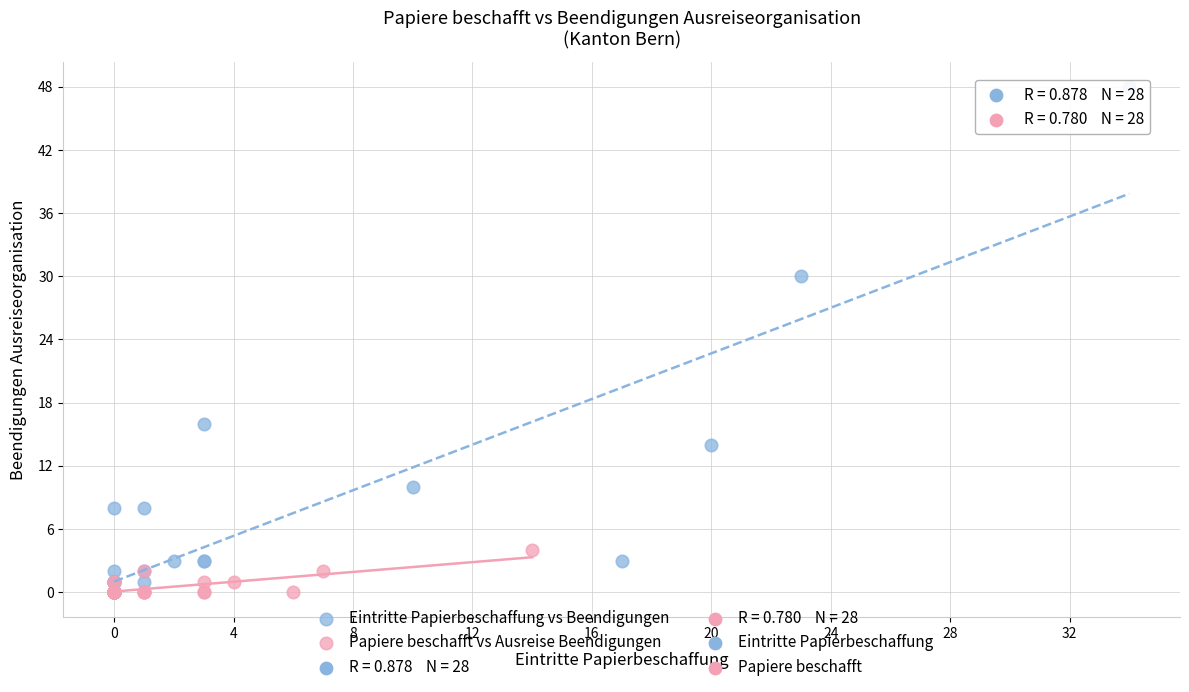

Which series reaches the maximum Y coordinate?

Eintritte Papierbeschaffung vs Beendigungen